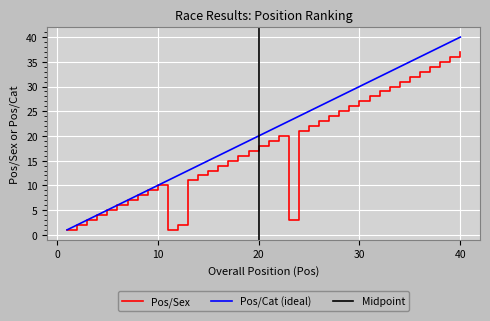

Reading left to right, extract all data points from this chart.

Pos/Sex: 1=1	2=2	3=3	4=4	5=5	6=6	7=7	8=8	9=9	10=10	11=1	12=2	13=11	14=12	15=13	16=14	17=15	18=16	19=17	20=18	21=19	22=20	23=3	24=21	25=22	26=23	27=24	28=25	29=26	30=27	31=28	32=29	33=30	34=31	35=32	36=33	37=34	38=35	39=36	40=37
Pos_ideal: 1=1	2=2	3=3	4=4	5=5	6=6	7=7	8=8	9=9	10=10	11=11	12=12	13=13	14=14	15=15	16=16	17=17	18=18	19=19	20=20	21=21	22=22	23=23	24=24	25=25	26=26	27=27	28=28	29=29	30=30	31=31	32=32	33=33	34=34	35=35	36=36	37=37	38=38	39=39	40=40